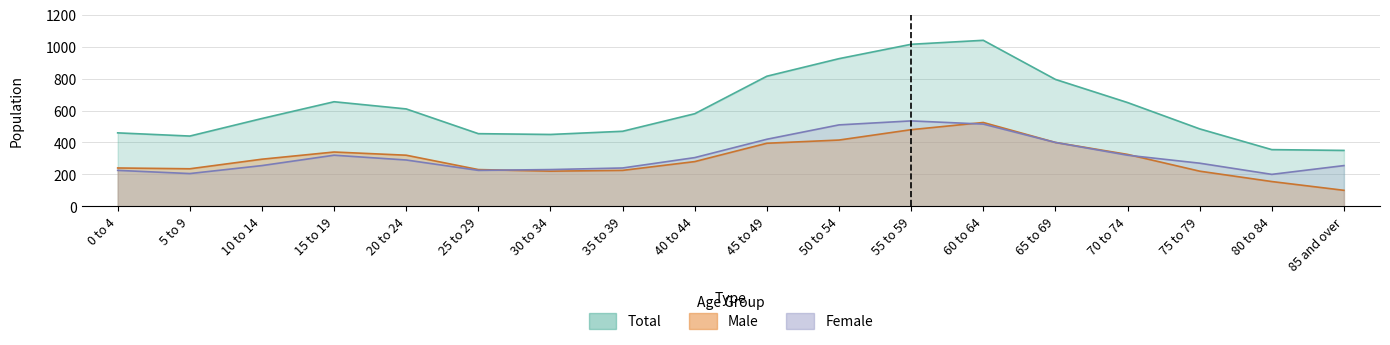

Reading right to left, transcribe all the data shown in this chart.

Male: 85 and over=100	80 to 84=155	75 to 79=220	70 to 74=325	65 to 69=400	60 to 64=525	55 to 59=480	50 to 54=415	45 to 49=395	40 to 44=280	35 to 39=225	30 to 34=220	25 to 29=230	20 to 24=320	15 to 19=340	10 to 14=295	5 to 9=235	0 to 4=240
Female: 85 and over=255	80 to 84=200	75 to 79=270	70 to 74=320	65 to 69=400	60 to 64=515	55 to 59=535	50 to 54=510	45 to 49=420	40 to 44=305	35 to 39=240	30 to 34=230	25 to 29=225	20 to 24=290	15 to 19=320	10 to 14=255	5 to 9=205	0 to 4=225
Total: 85 and over=350	80 to 84=355	75 to 79=485	70 to 74=650	65 to 69=795	60 to 64=1040	55 to 59=1015	50 to 54=925	45 to 49=815	40 to 44=580	35 to 39=470	30 to 34=450	25 to 29=455	20 to 24=610	15 to 19=655	10 to 14=550	5 to 9=440	0 to 4=460